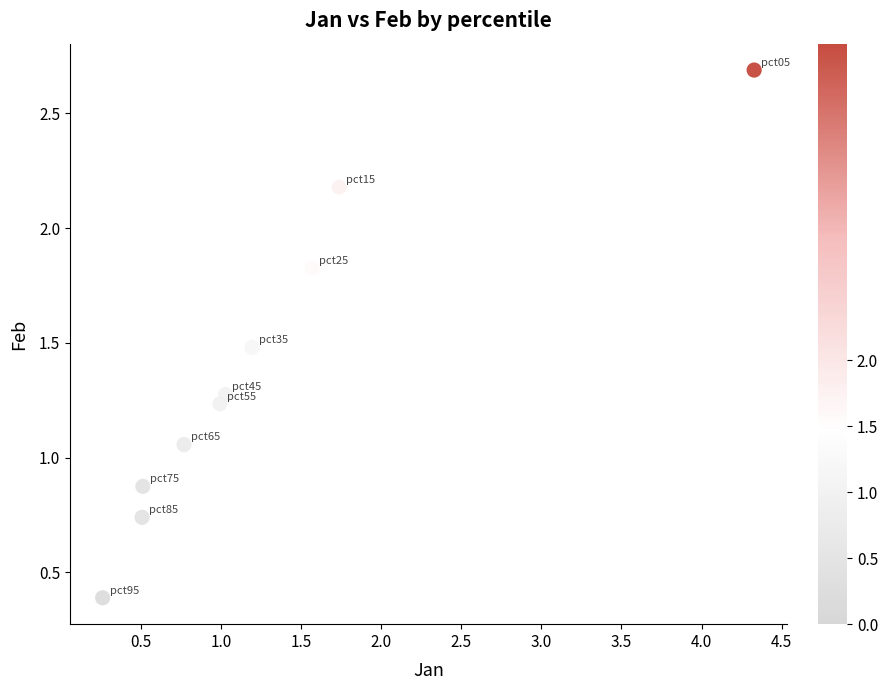

What is the range of X values (max minus min)?

4.1